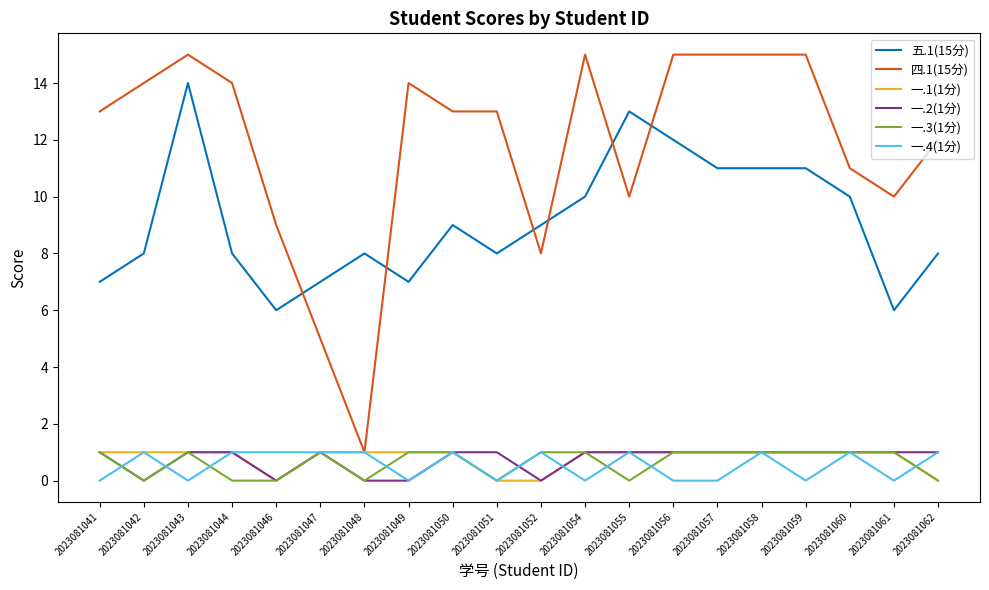

How many lines are shown in the chart?

6